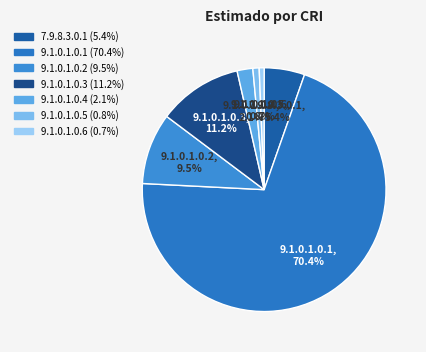

Does 9.1.0.1.0.6 account for over 50% of the chart?

No